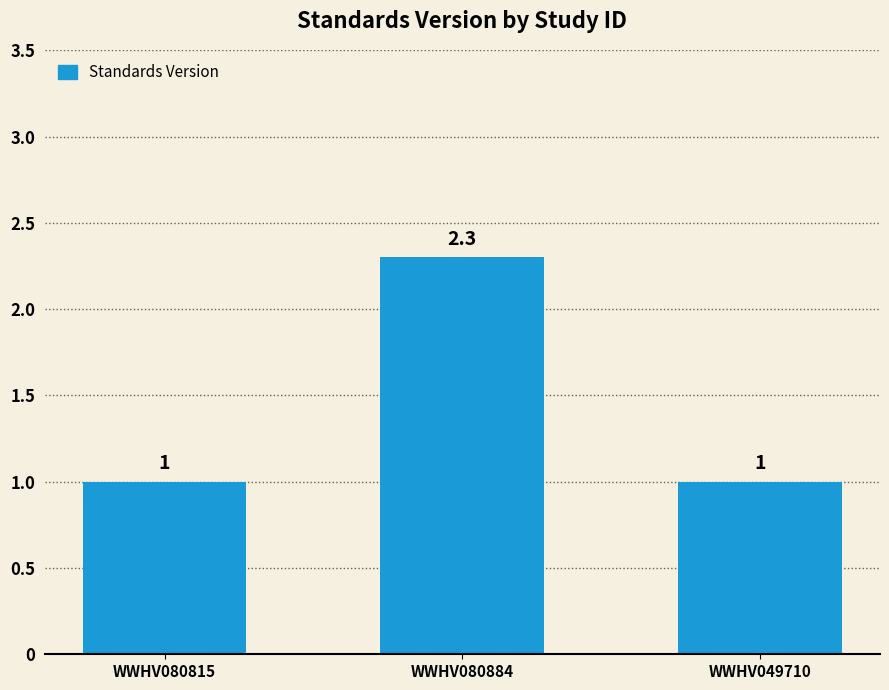

What is the difference between the values at WWHV049710 and WWHV080884?

1.3